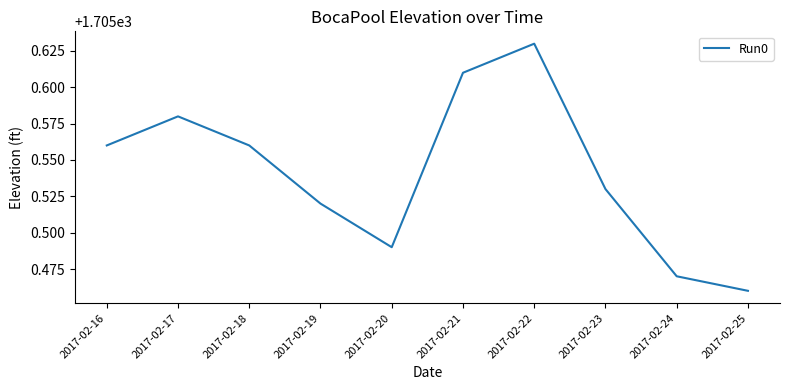

How many interior local peaks (higher than both neighbors) does the data have?

2